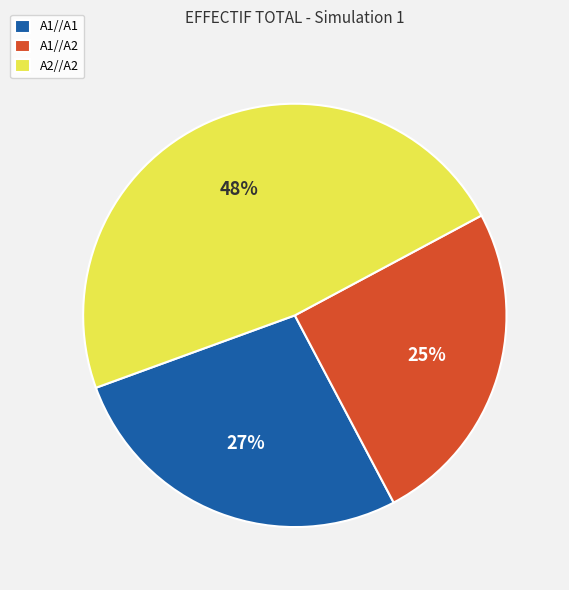

Combined, do A1//A2 and A2//A2 account for over 50%?

Yes